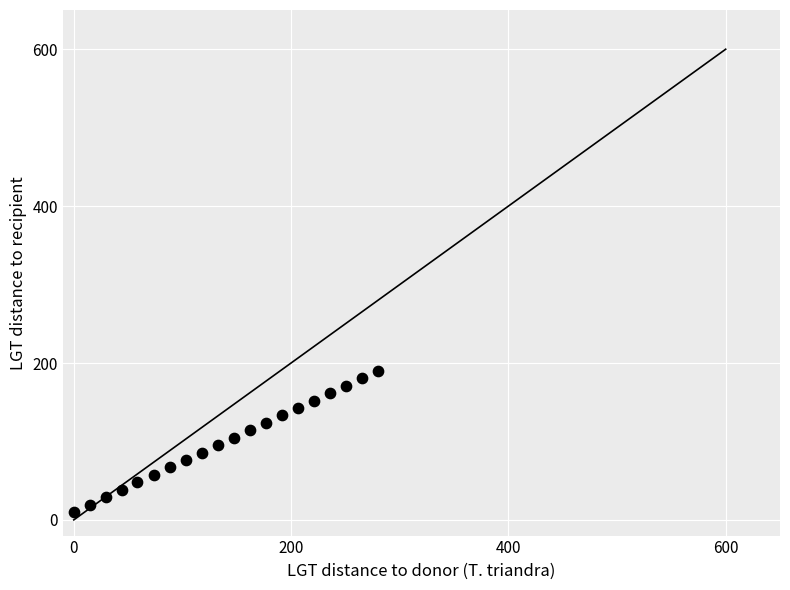

What is the range of X values (max minus min)?

280.0